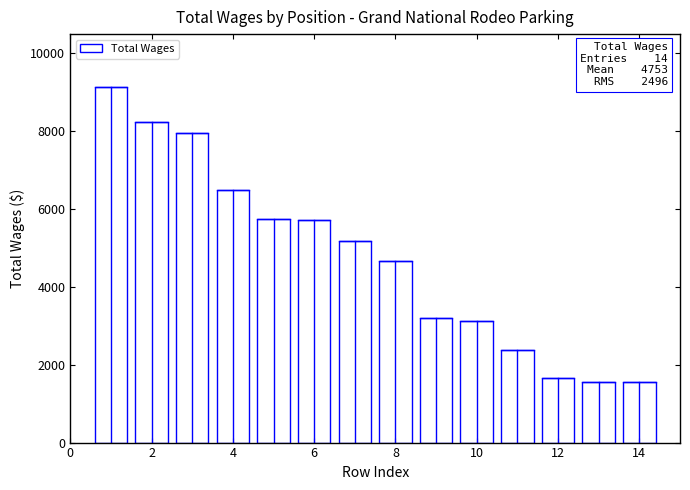

What is the maximum value shown in the chart?

9116